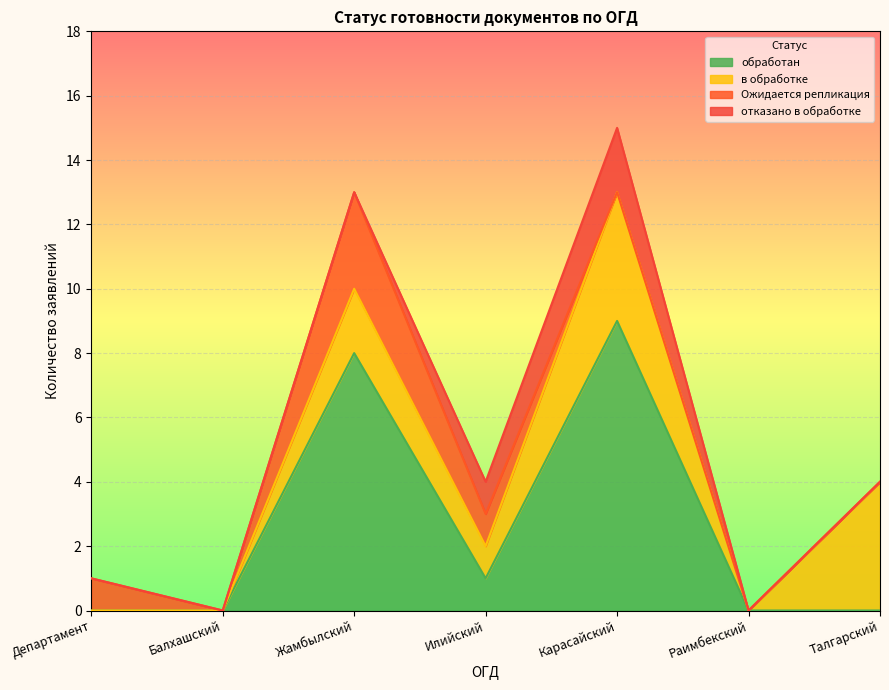

In Ожидается репликация, how many points are lower than both neighbors (excluding endpoints)?

1